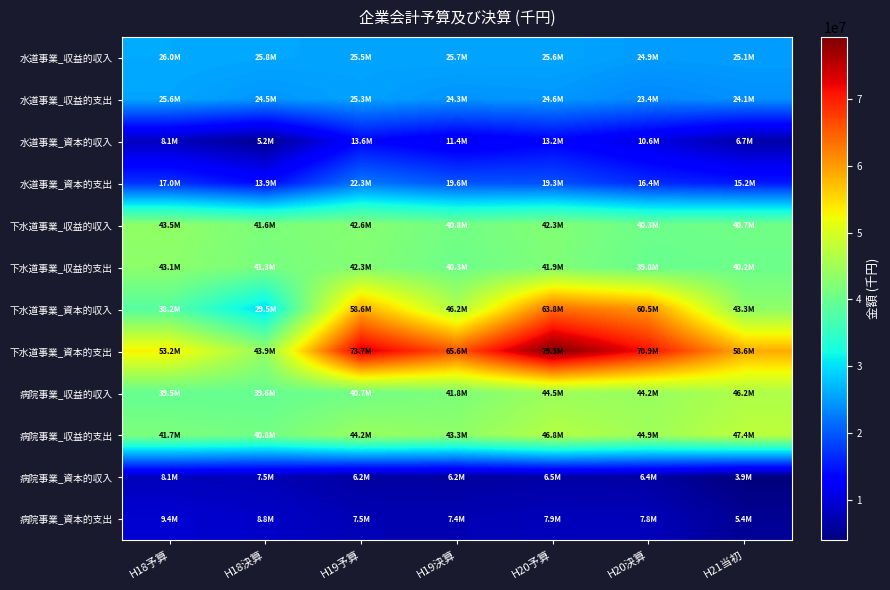

Which series has the widest spread of values?

下水道事業_資本的支出